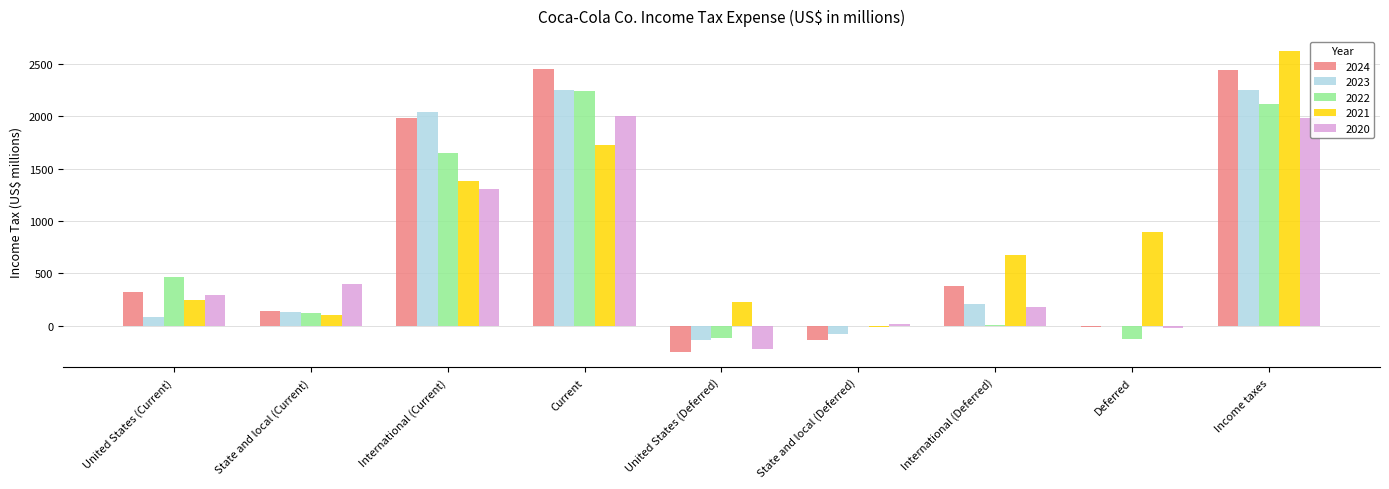

What is the greatest value displayed?

2621